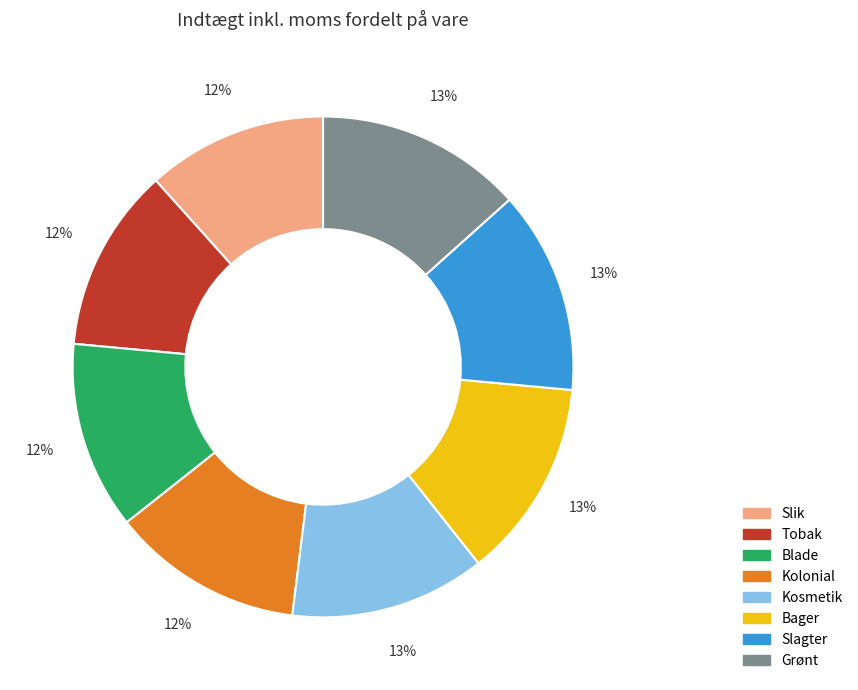

What is the ratio of the value at Grønt to the value at Kolonial?

1.1